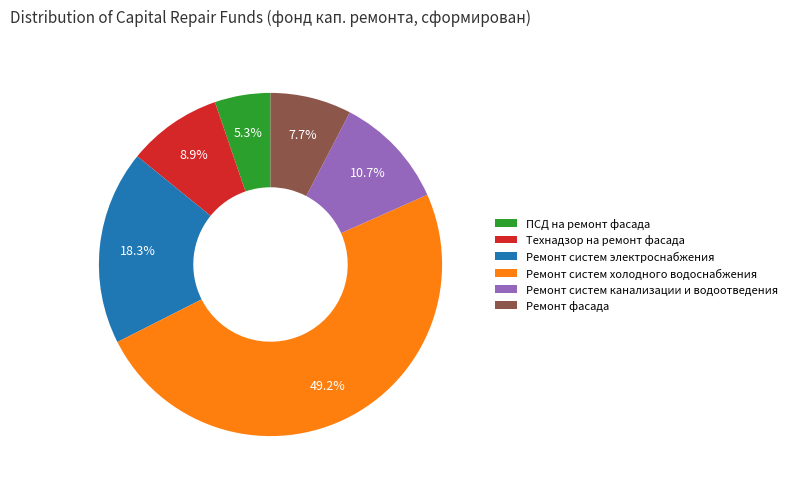

Rank the categories by value from highest to lowest.

Ремонт систем холодного водоснабжения, Ремонт систем электроснабжения, Ремонт систем канализации и водоотведения, Технадзор на ремонт фасада, Ремонт фасада, ПСД на ремонт фасада